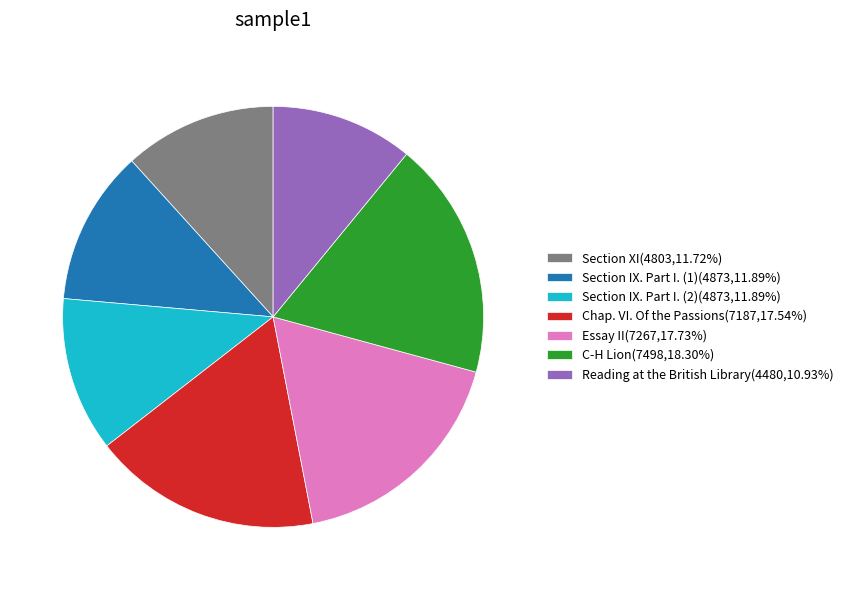

Does any single category account for the majority?

No